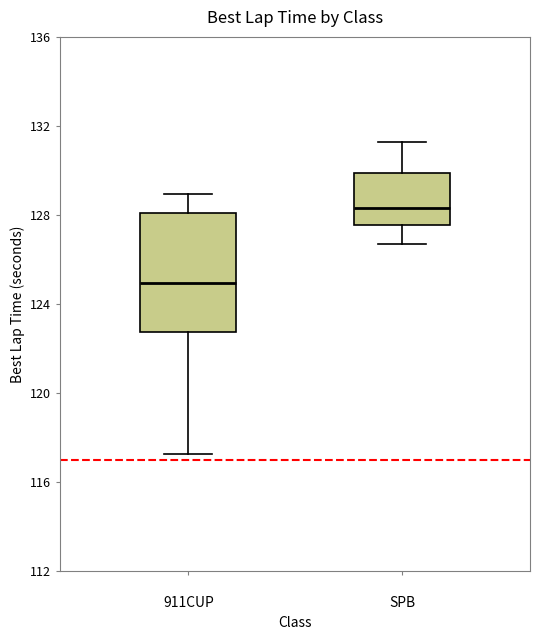

Where is the upper edge of the box for 911CUP on the y-axis? The values are not printed on the chart, so give them approximately, as read against the axis.

128.0